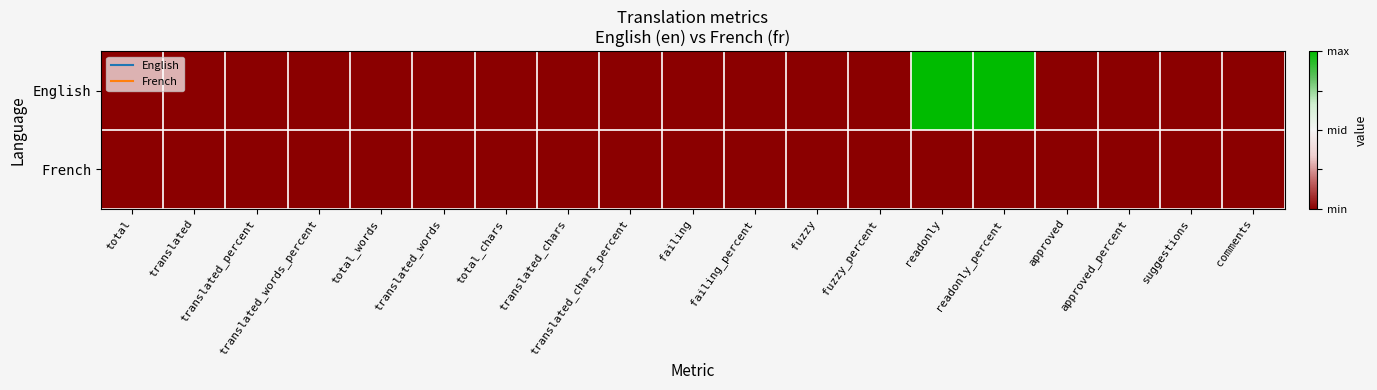

Rank the series by their maximum value, from highest to lowest.

English, French